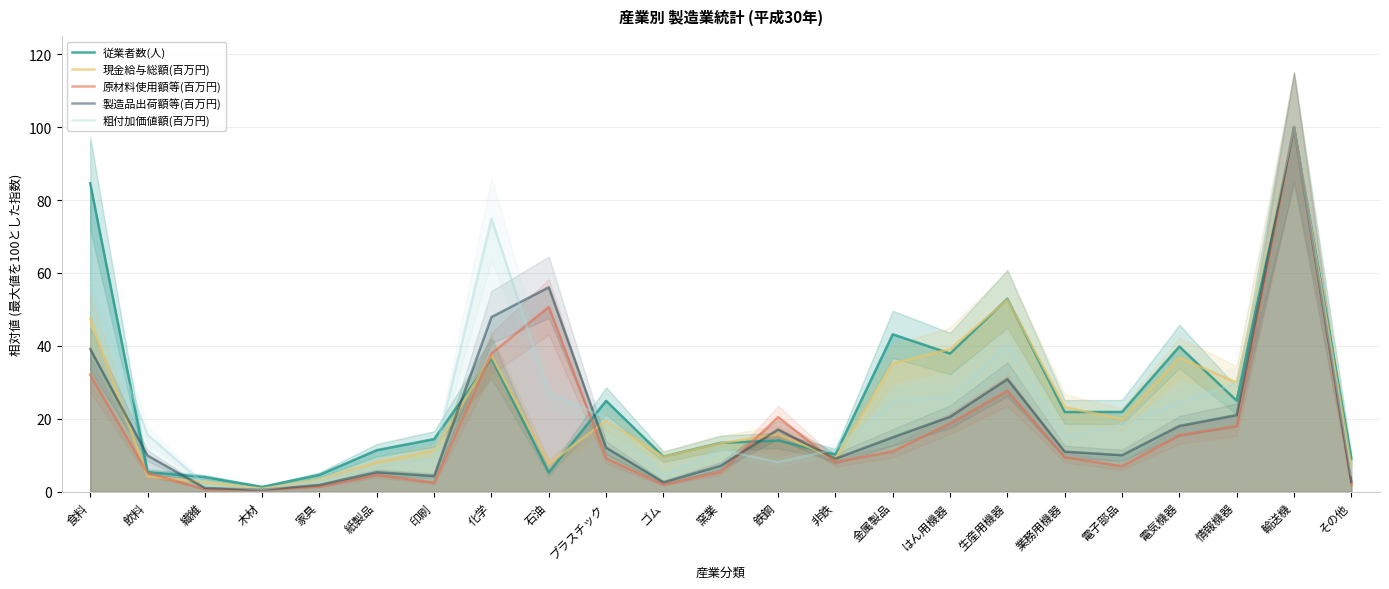

What is the sum of all 製造品出荷額等(百万円) values?

443.1